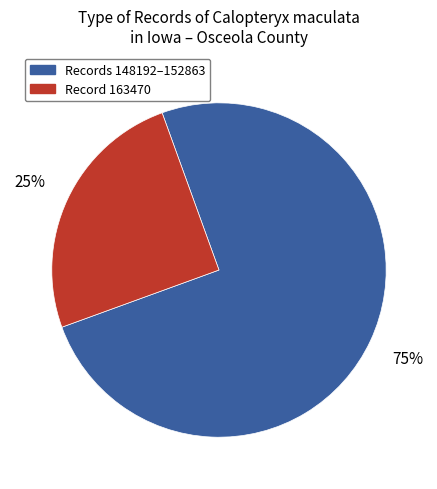

Is there a majority slice in this chart?

Yes